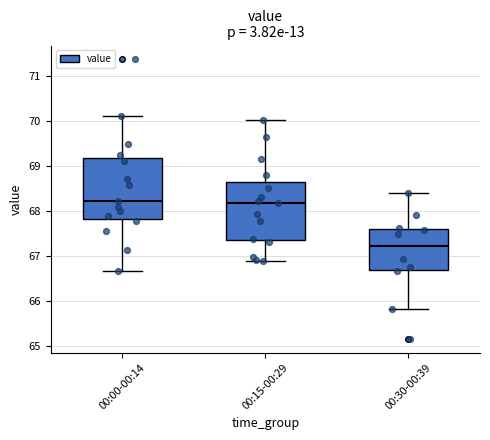

Where does the median line of the box for 00:15-00:29 sit on the y-axis? The values are not printed on the chart, so give them approximately, as read against the axis.

68.2